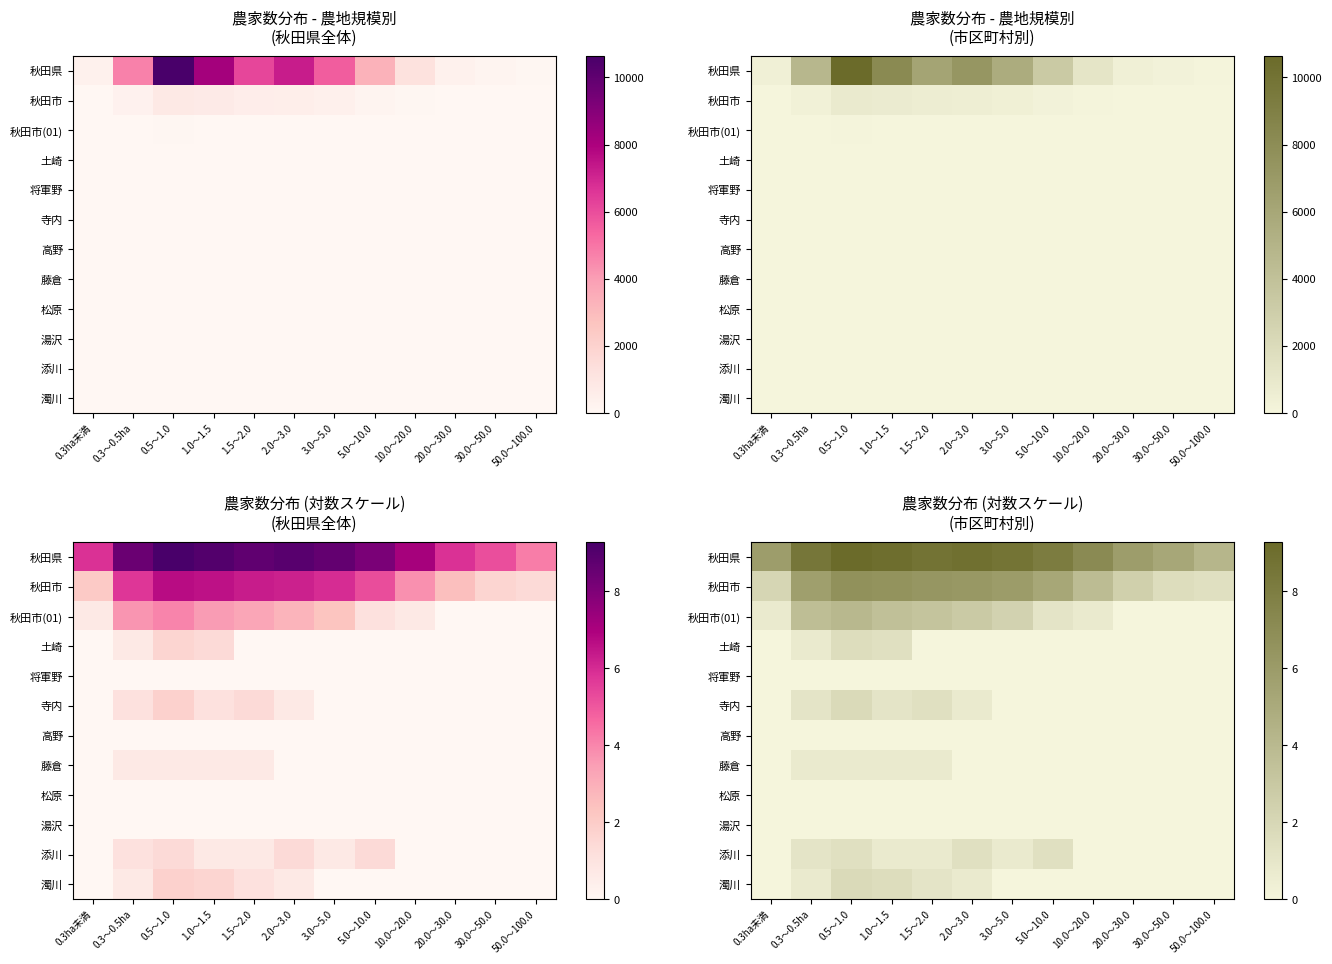

What is the sum of all 濁川 values?

5.9